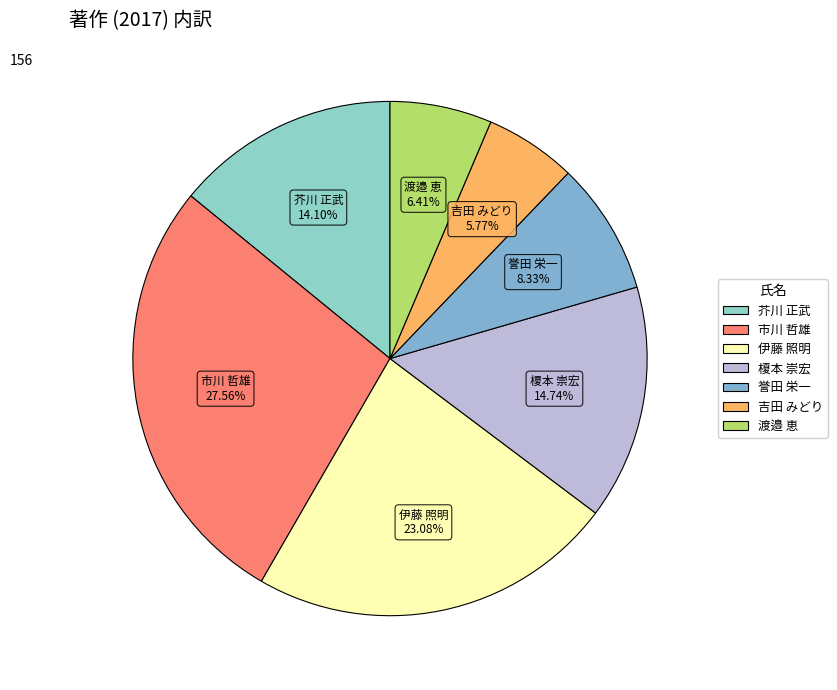

To the nearest percent, what percentage of the pie is 榎本 崇宏?

15%